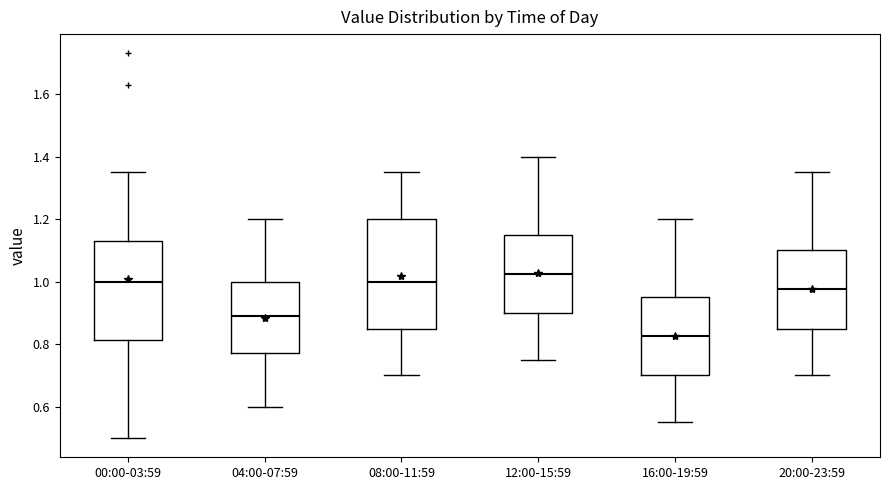

Which box is the tallest, from its lower edge to its upper edge?

08:00-11:59